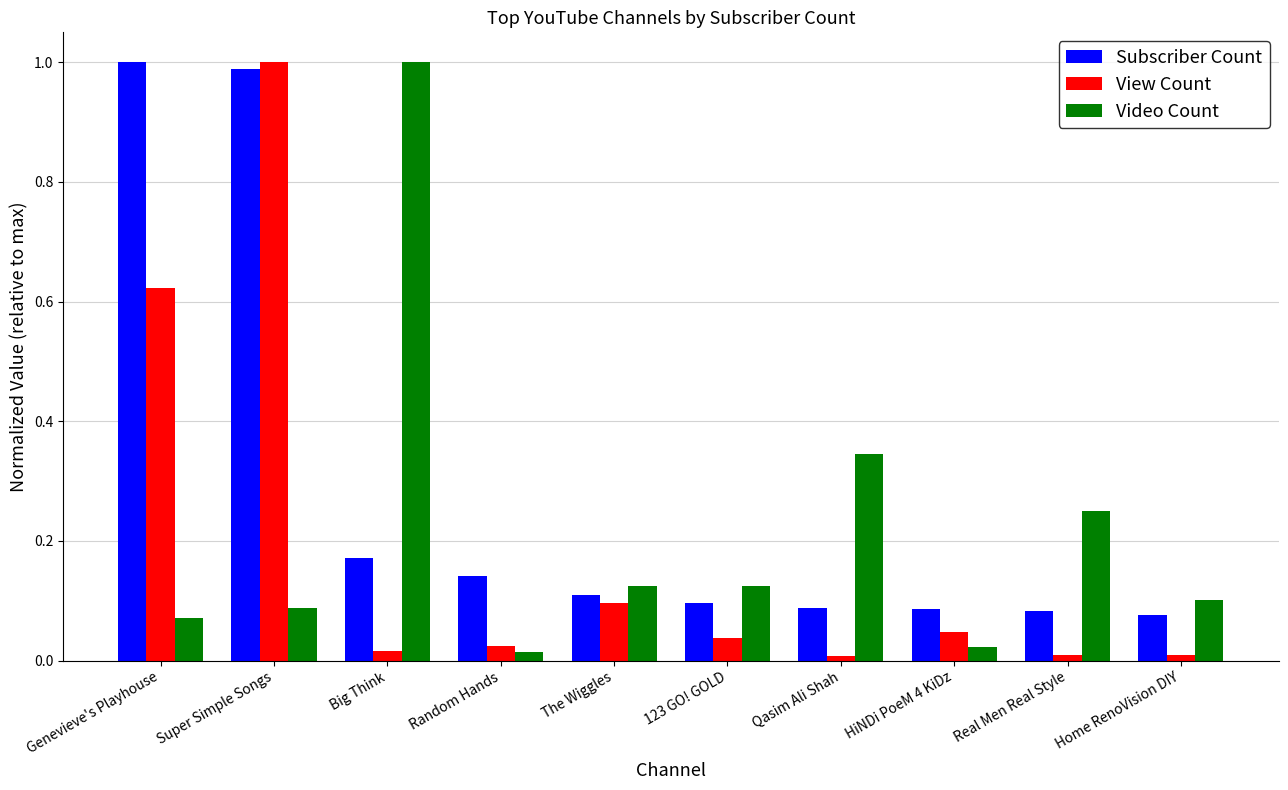

What is the spread (max minus min) of values at Genevieve's Playhouse?

0.9